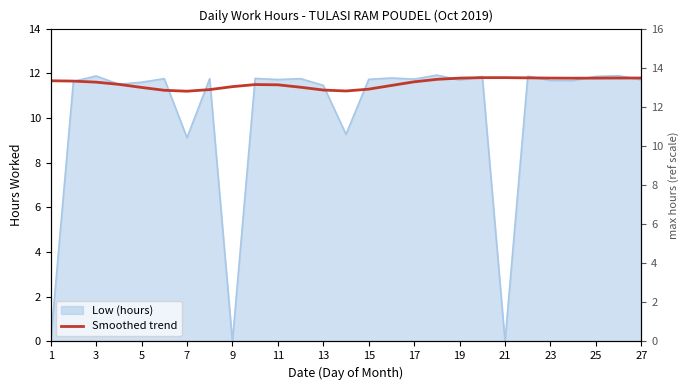

Which has a higher value, 3 or 27?

3